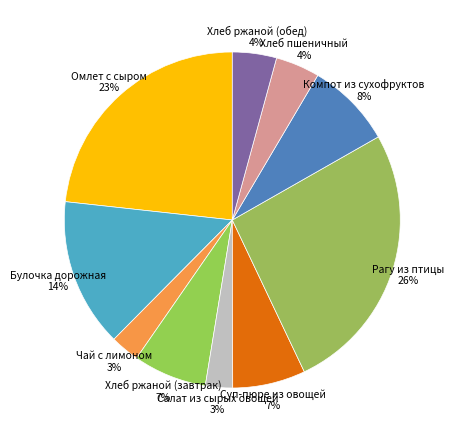

To the nearest percent, what percentage of the pie is Рагу из птицы?

26%